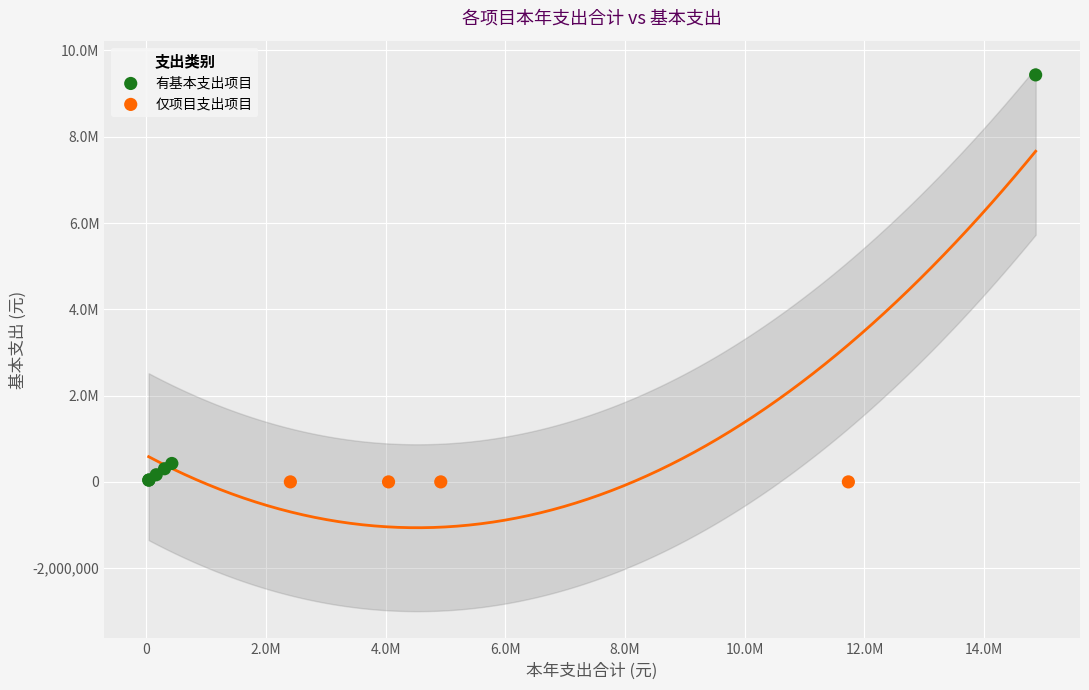

Which series reaches the maximum Y coordinate?

有基本支出项目